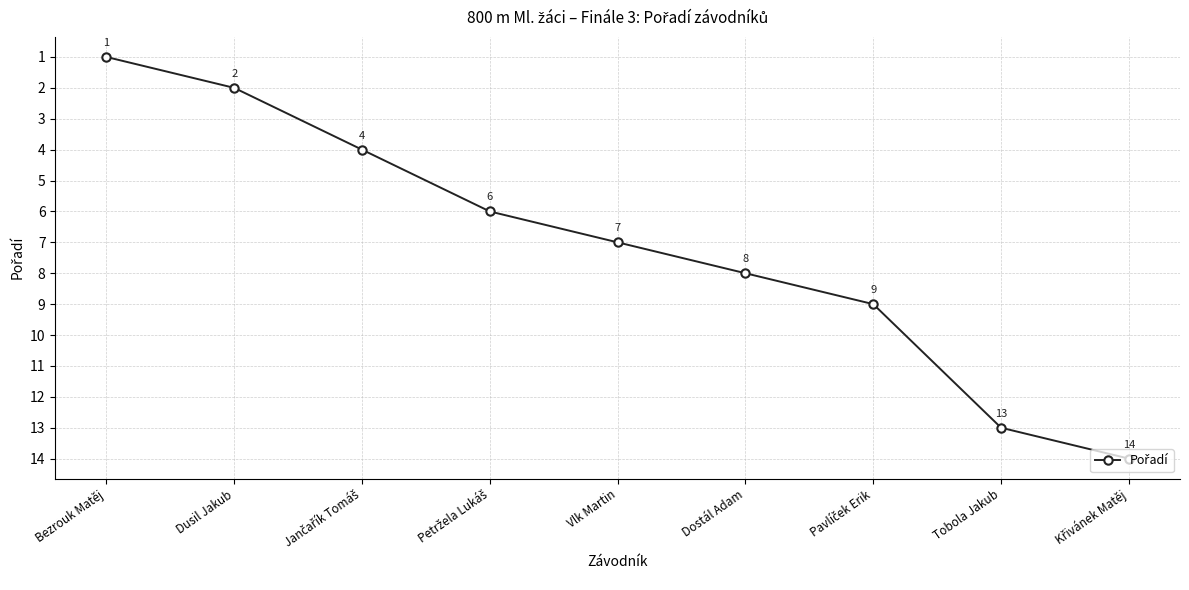

Reading left to right, list all the values displayed in this chart.

1	2	4	6	7	8	9	13	14